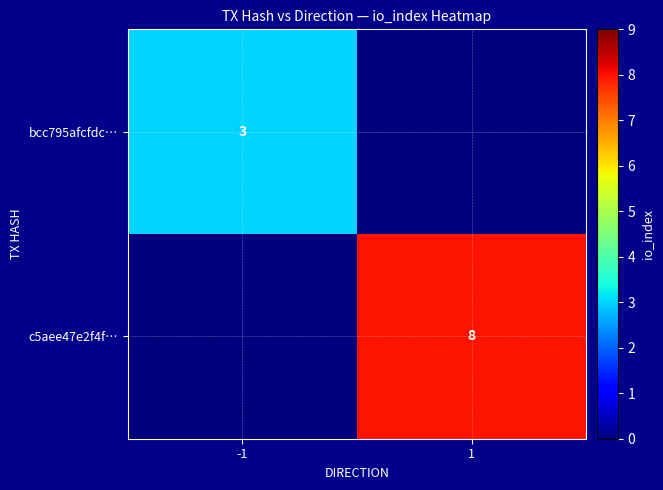

The value of c5aee47e2f4f… at 1 is 5. True or false?

False